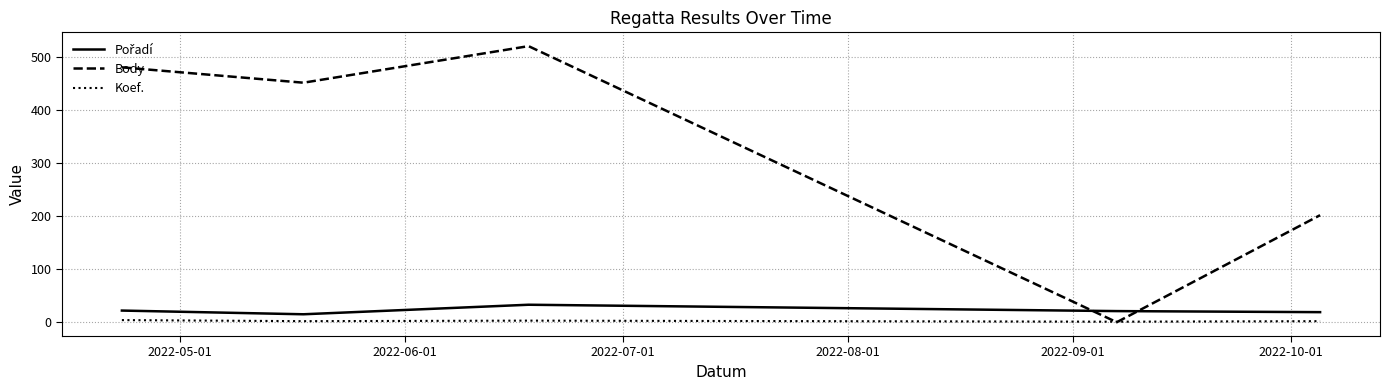

Which series has the largest total across all categories?

Body